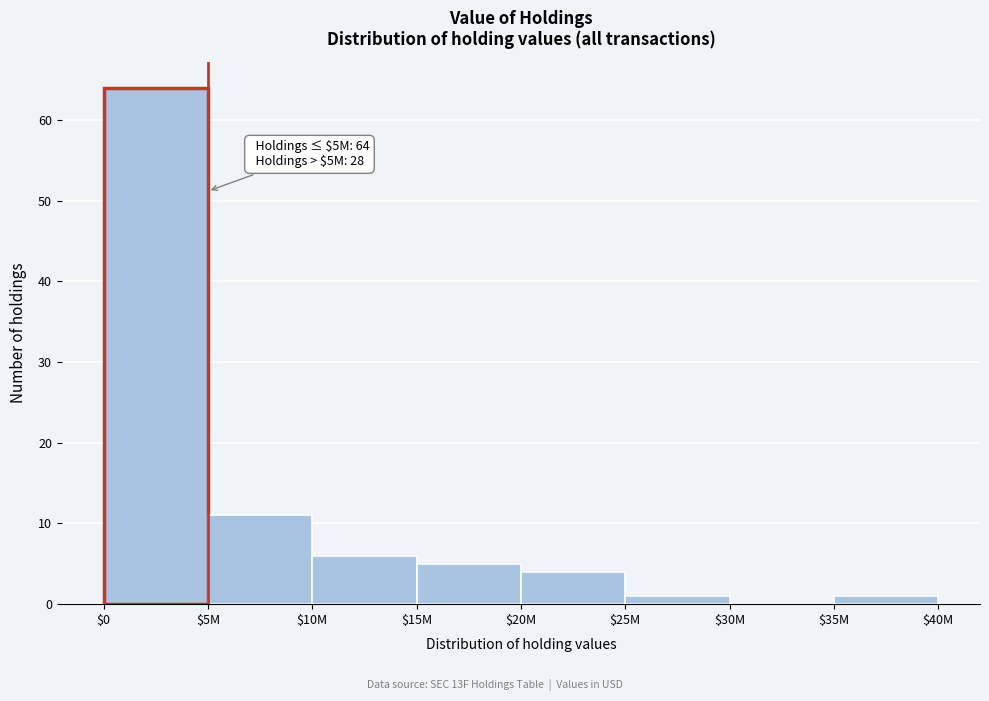

The chart shows a value of 97 at $0. True or false?

False